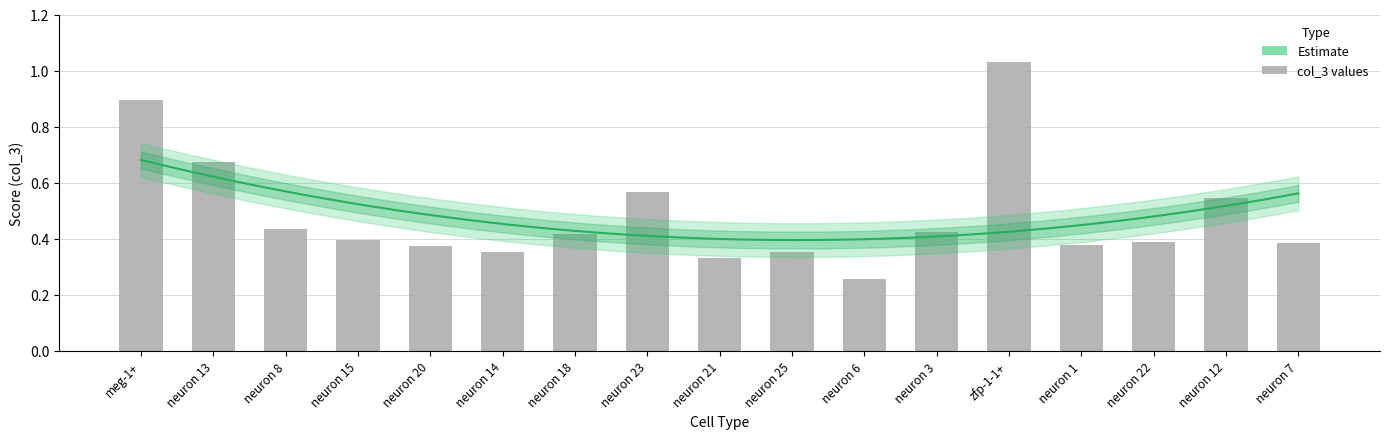

Reading left to right, list all the values displayed in this chart.

0.9	0.7	0.4	0.4	0.4	0.4	0.4	0.6	0.3	0.4	0.3	0.4	1.0	0.4	0.4	0.5	0.4